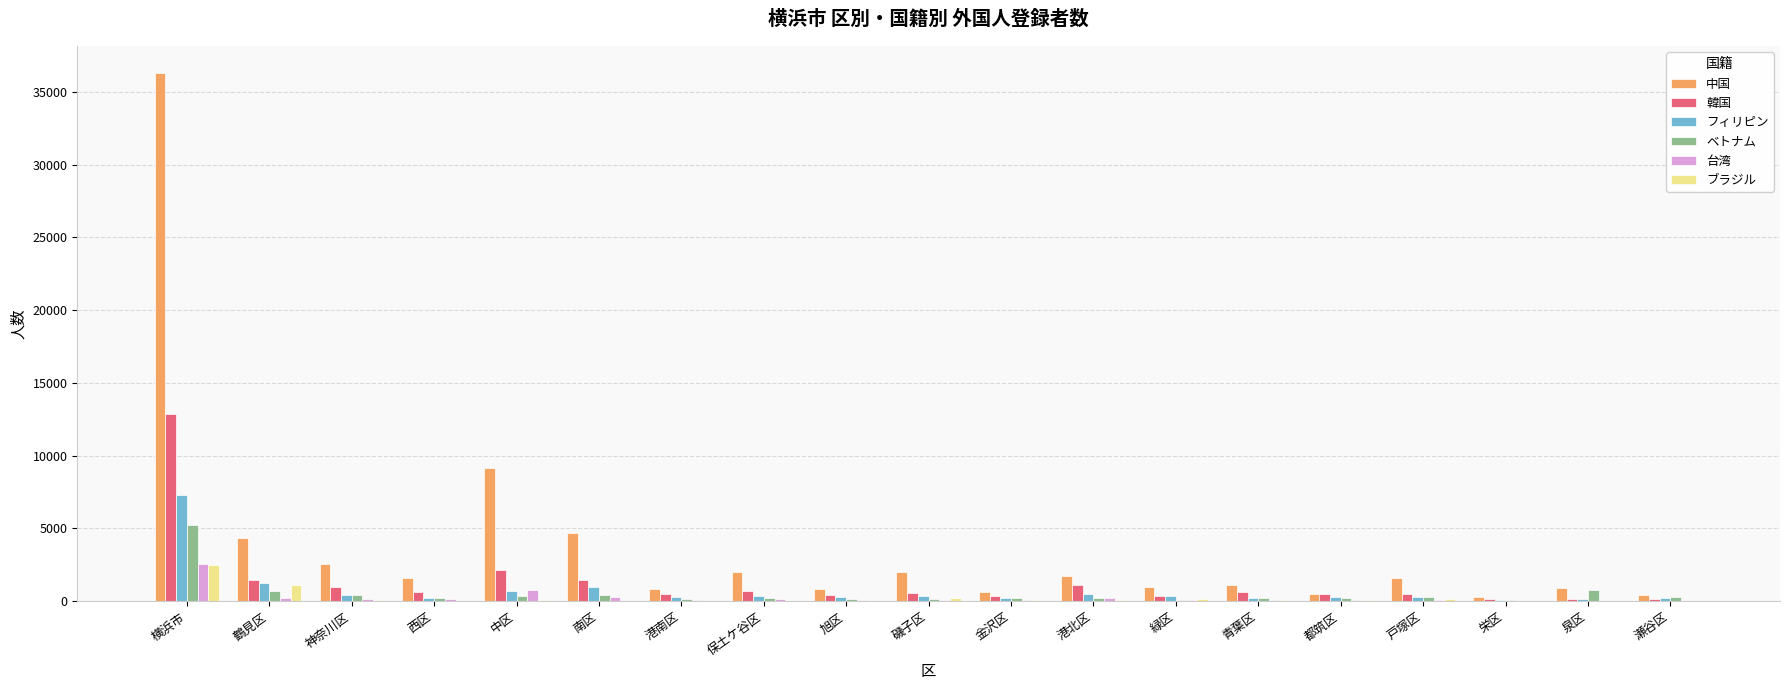

Which series has the largest total across all categories?

中国